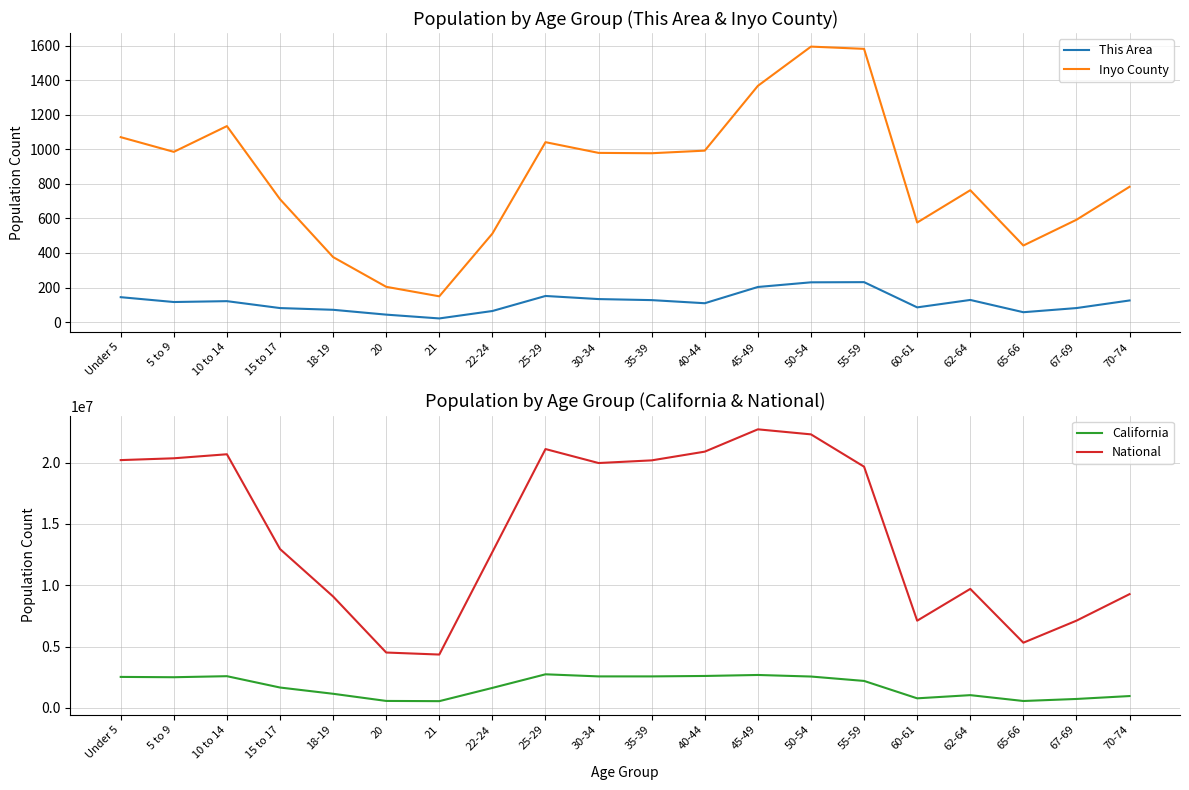

At how many categories does at least one series exceed 19253611?

10